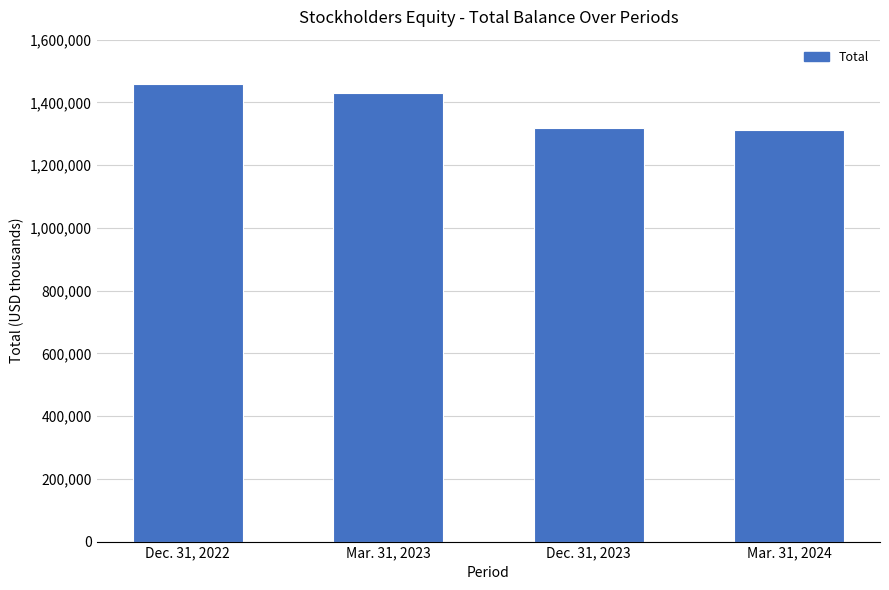

What is the average value?

1380104